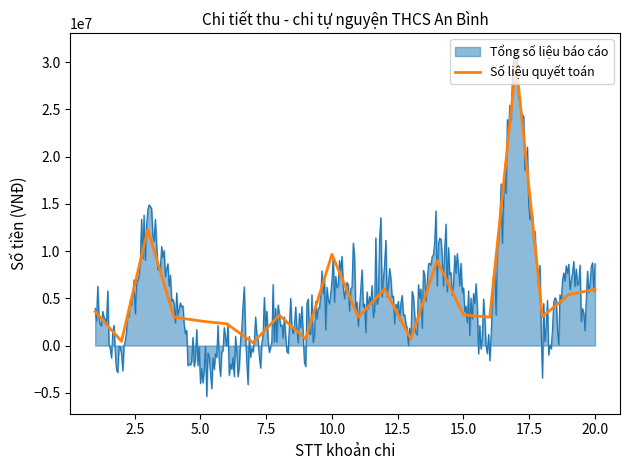

What is the difference between the second highest and minimum values in the Tổng số liệu báo cáo series?

35564555.3